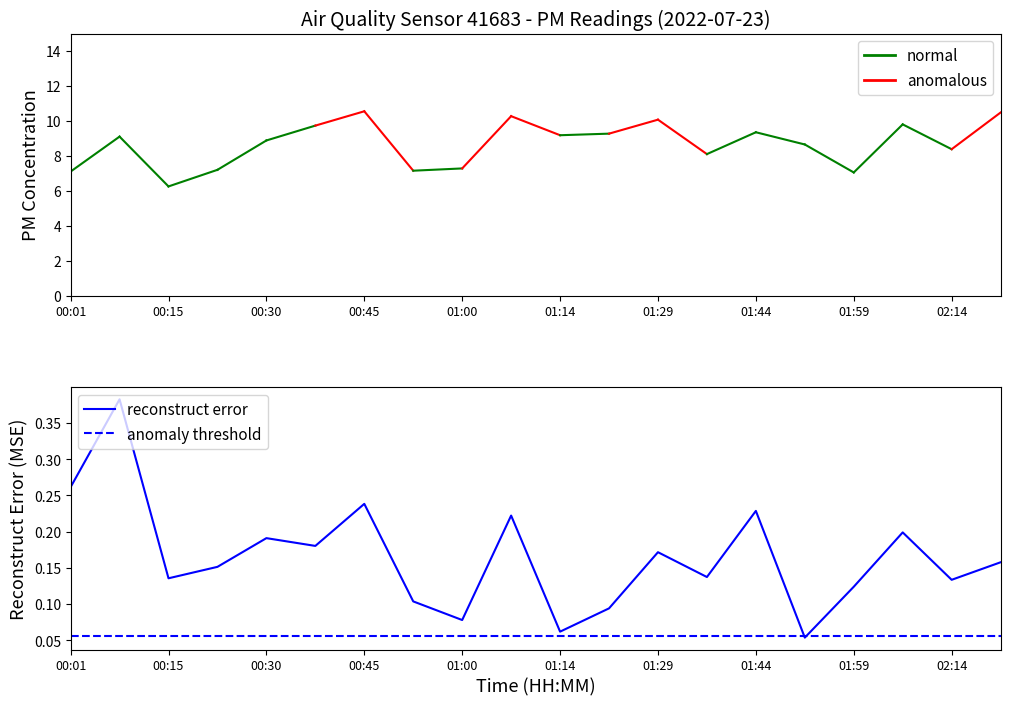

At how many categories does at least one series exceed 9?

10